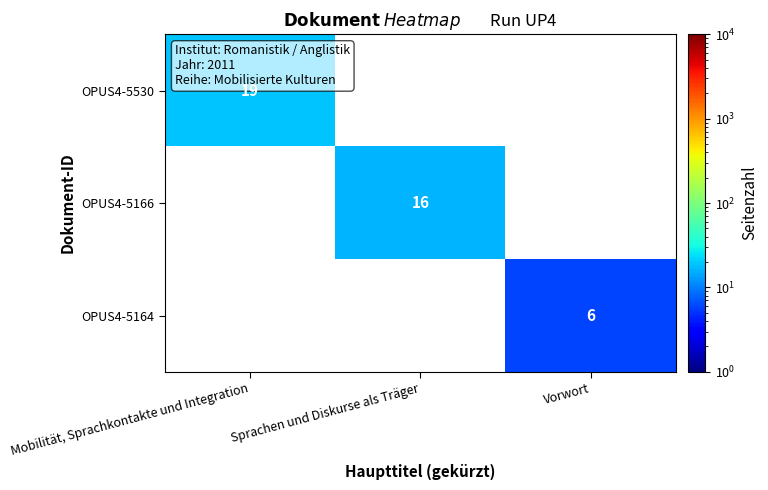

The OPUS4-5164 series shows 6 at Vorwort. True or false?

True